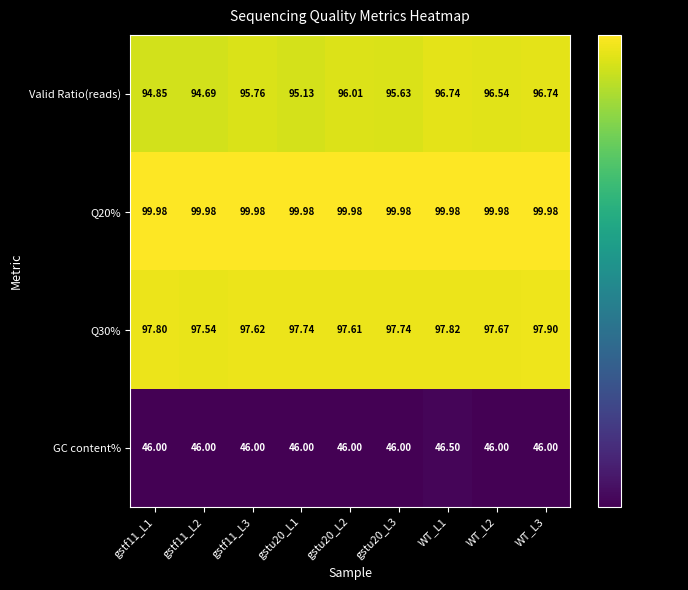

Which series changed the most between gstf11_L3 and WT_L2?

Valid Ratio(reads)